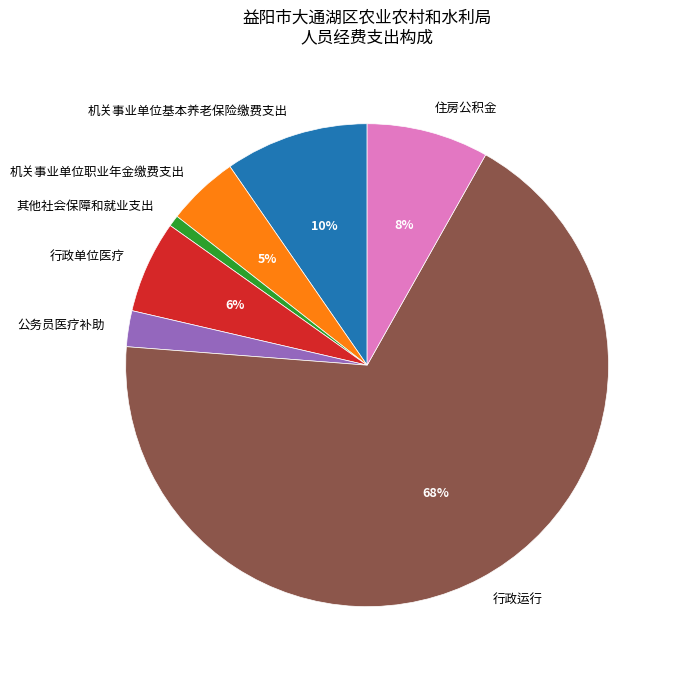

To the nearest percent, what portion does 机关事业单位基本养老保险缴费支出 represent?

10%